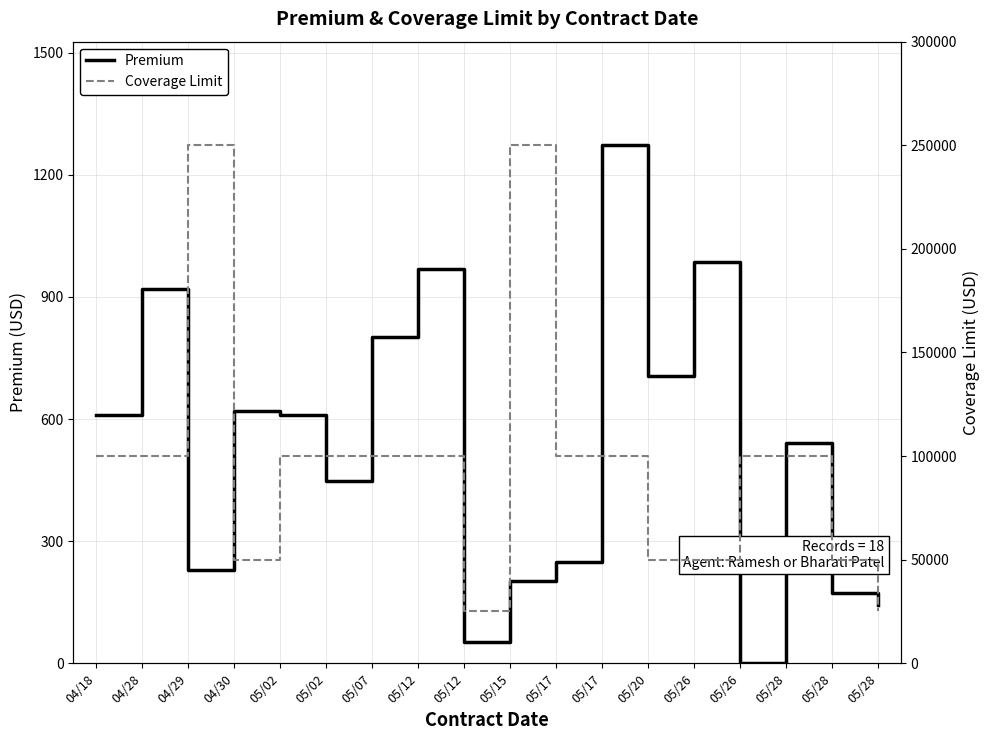

Reading left to right, list all the values displayed in this chart.

Premium: 609.7	919.1	229.3	619.5	608.8	446.9	802.6	968.2	51.7	200.9	248.3	1272.6	706.2	985.0	0.0	541.8	173.6	142.7
Coverage Limit: 100000.0	100000.0	250000.0	50000.0	100000.0	100000.0	100000.0	100000.0	25000.0	250000.0	100000.0	100000.0	50000.0	50000.0	100000.0	100000.0	50000.0	25000.0